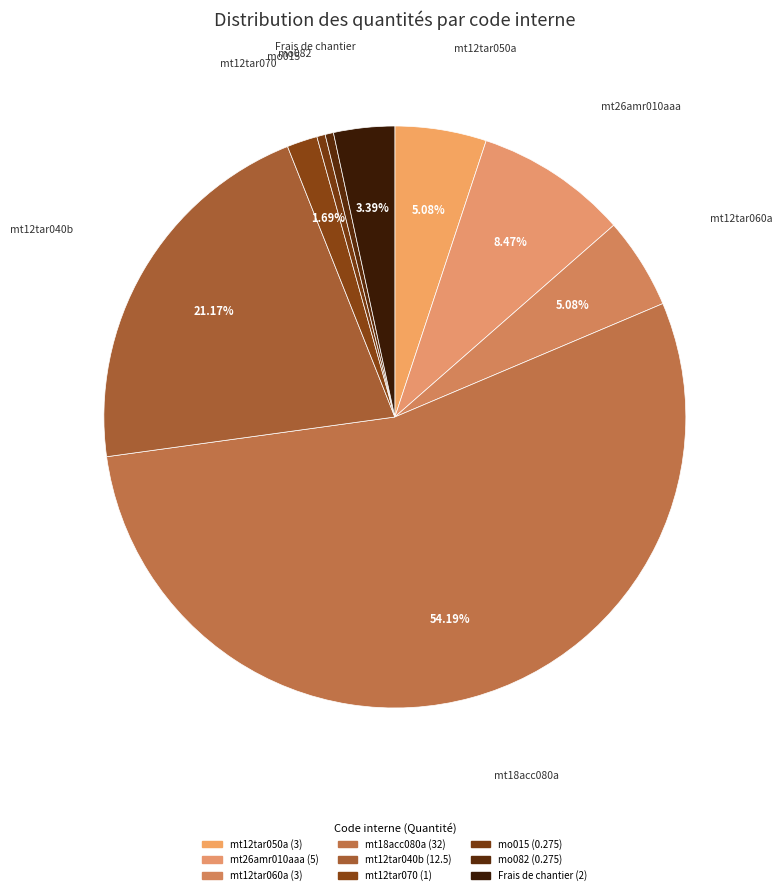

To the nearest percent, what is the average slice percentage?

11%